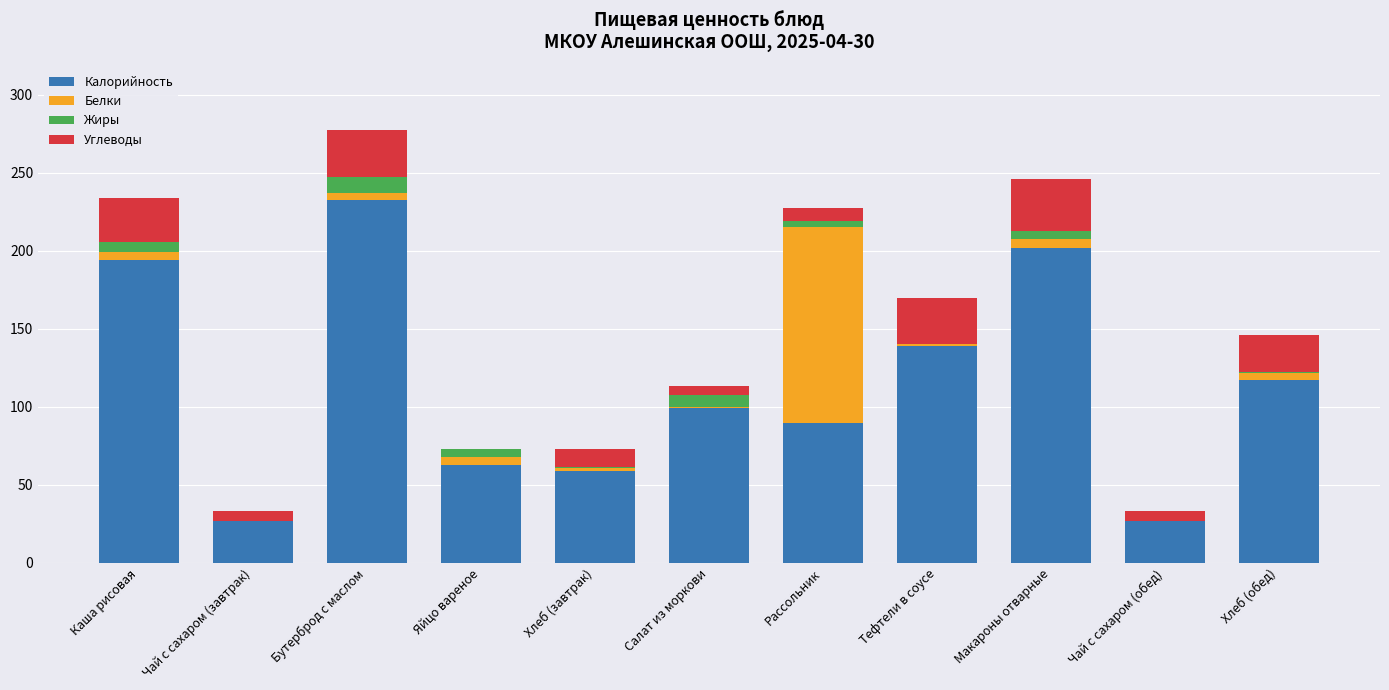

The Калорийность series shows 58.7 at Хлеб (завтрак). True or false?

True